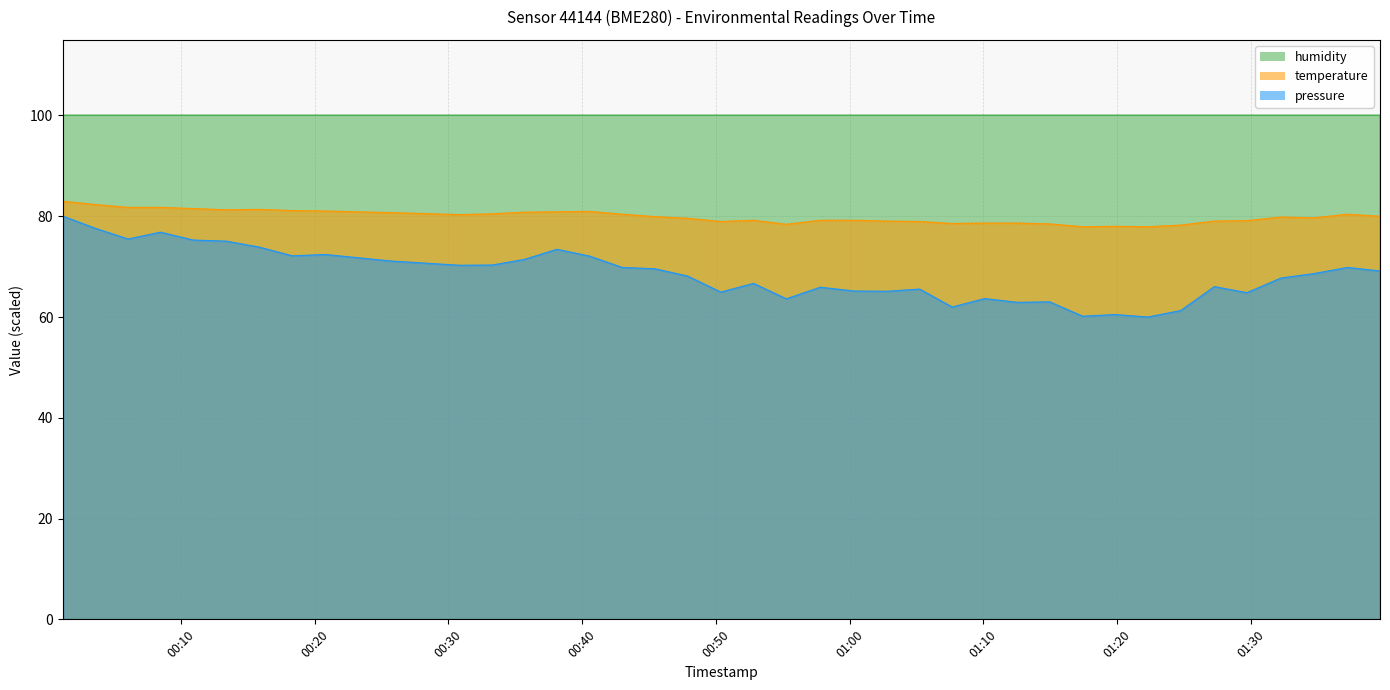

The temperature series shows 81.3 at 2023-03-20T00:13:24. True or false?

True